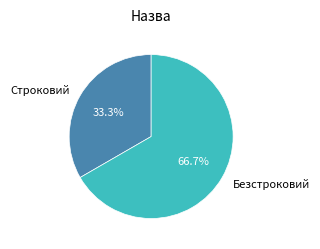

Rank the categories by value from highest to lowest.

Безстроковий, Строковий